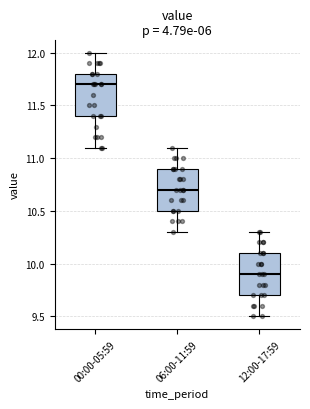

Reading left to right, transcribe this box plot: for each box, give where its median line is, the range the box spans, and where its two whiskers end, as read against the y-axis. The values are not printed on the chart, so give them approximately, as read against the axis.

00:00-05:59: median 11.7, box 11.4 to 11.8, whiskers 11.1 to 12.0
06:00-11:59: median 10.7, box 10.5 to 10.9, whiskers 10.3 to 11.1
12:00-17:59: median 9.9, box 9.7 to 10.1, whiskers 9.5 to 10.3